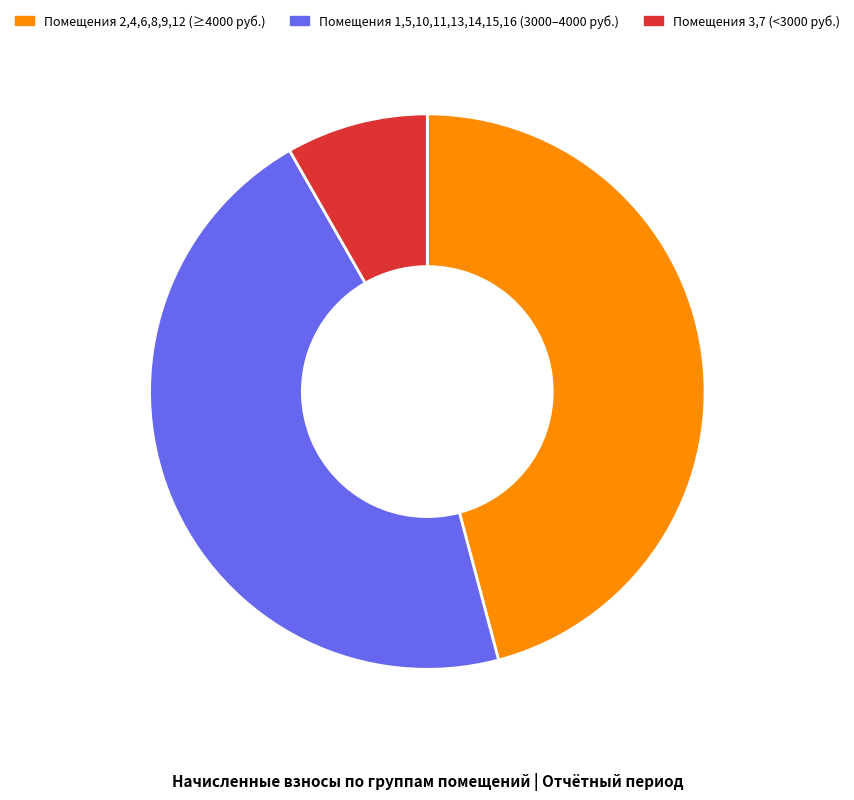

Is there a majority slice in this chart?

No